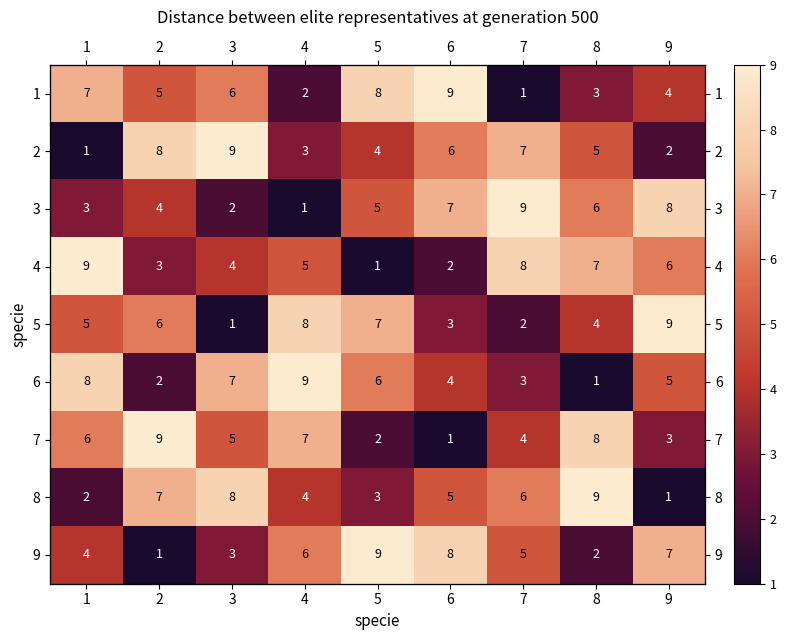

List the series in order of their peak value, highest first.

1, 2, 3, 4, 5, 6, 7, 8, 9